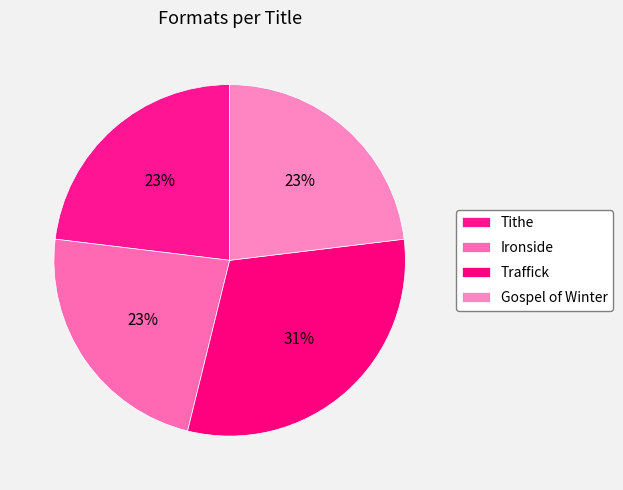

How many segments does this pie chart have?

4